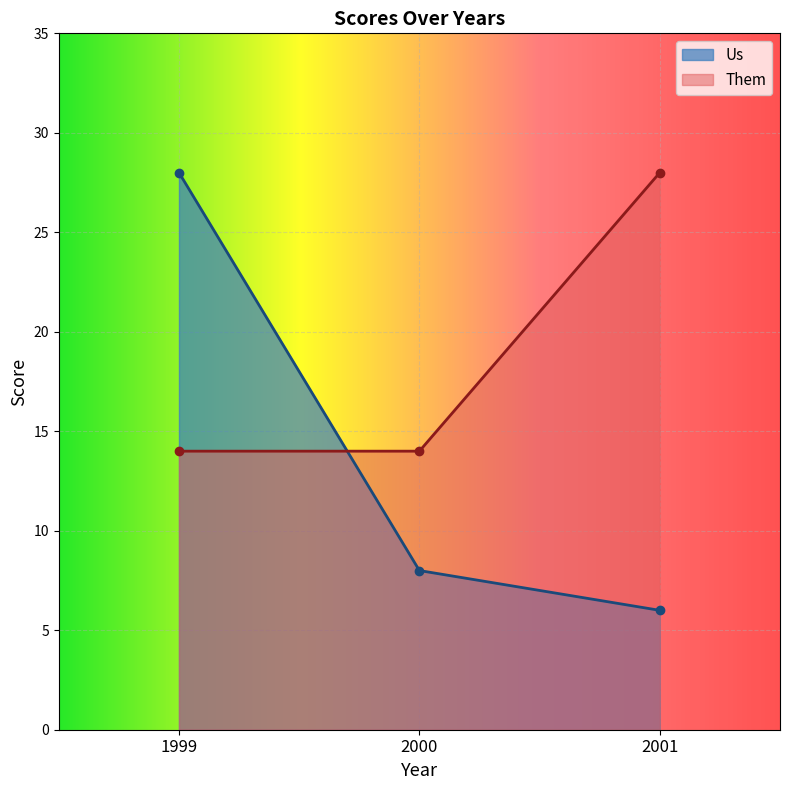

What is the total value across all series at 2001?

34